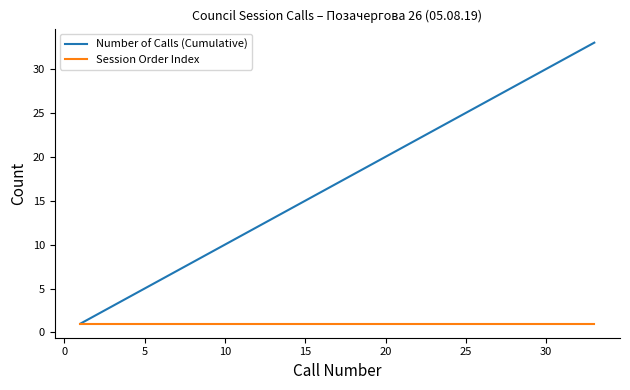

Rank the series by their maximum value, from highest to lowest.

Number of Calls (Cumulative), Session Order Index